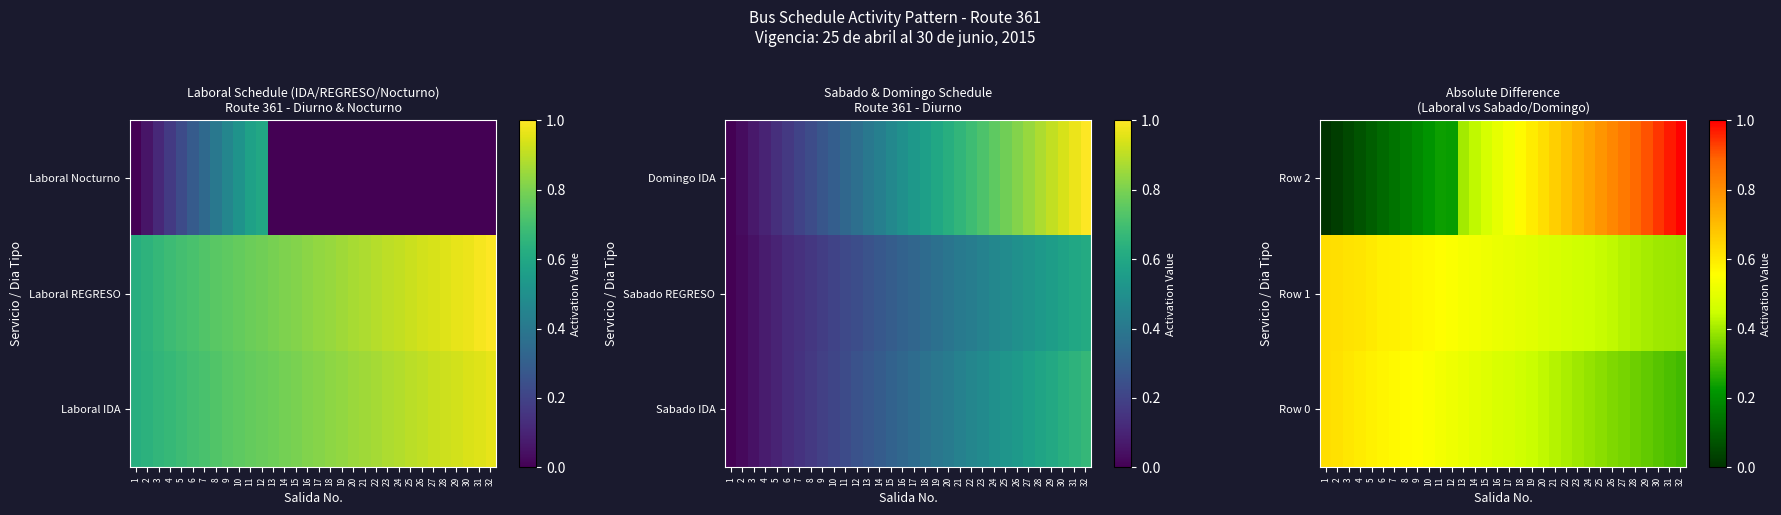

Reading right to left, extract all data points from this chart.

Row 0: 32=0.3	31=0.3	30=0.3	29=0.3	28=0.3	27=0.4	26=0.4	25=0.4	24=0.4	23=0.4	22=0.4	21=0.4	20=0.4	19=0.4	18=0.5	17=0.5	16=0.5	15=0.5	14=0.5	13=0.5	12=0.5	11=0.5	10=0.5	9=0.6	8=0.6	7=0.6	6=0.6	5=0.6	4=0.6	3=0.6	2=0.6	1=0.6
Row 1: 32=0.4	31=0.4	30=0.4	29=0.4	28=0.4	27=0.4	26=0.4	25=0.4	24=0.4	23=0.5	22=0.5	21=0.5	20=0.5	19=0.5	18=0.5	17=0.5	16=0.5	15=0.5	14=0.5	13=0.5	12=0.5	11=0.6	10=0.6	9=0.6	8=0.6	7=0.6	6=0.6	5=0.6	4=0.6	3=0.6	2=0.6	1=0.6
Row 2: 32=1.0	31=1.0	30=0.9	29=0.9	28=0.9	27=0.8	26=0.8	25=0.8	24=0.8	23=0.7	22=0.7	21=0.7	20=0.6	19=0.6	18=0.6	17=0.5	16=0.5	15=0.5	14=0.4	13=0.4	12=0.2	11=0.2	10=0.2	9=0.2	8=0.2	7=0.1	6=0.1	5=0.1	4=0.1	3=0.0	2=0.0	1=0.0